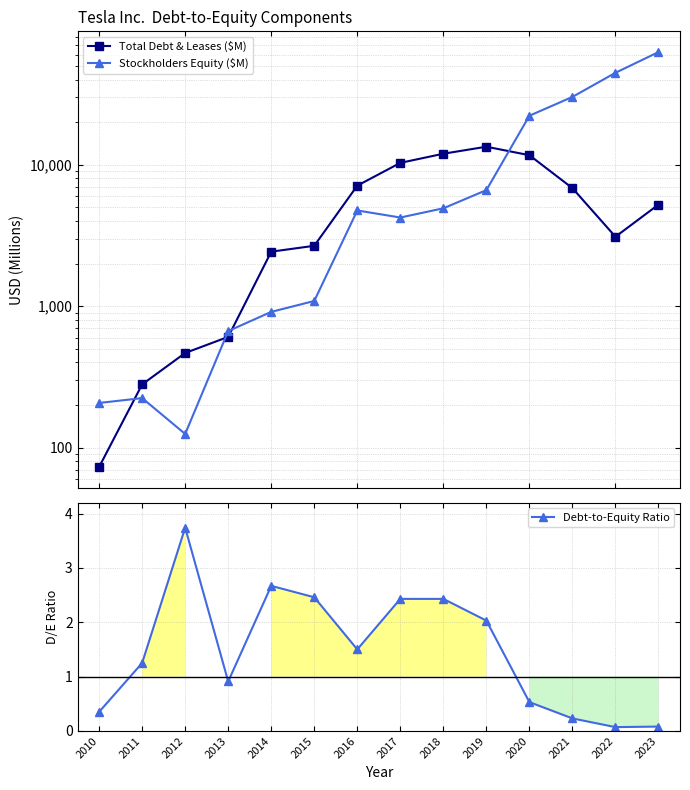

Which category has the highest value in the Total Debt & Leases ($M) series?

2019